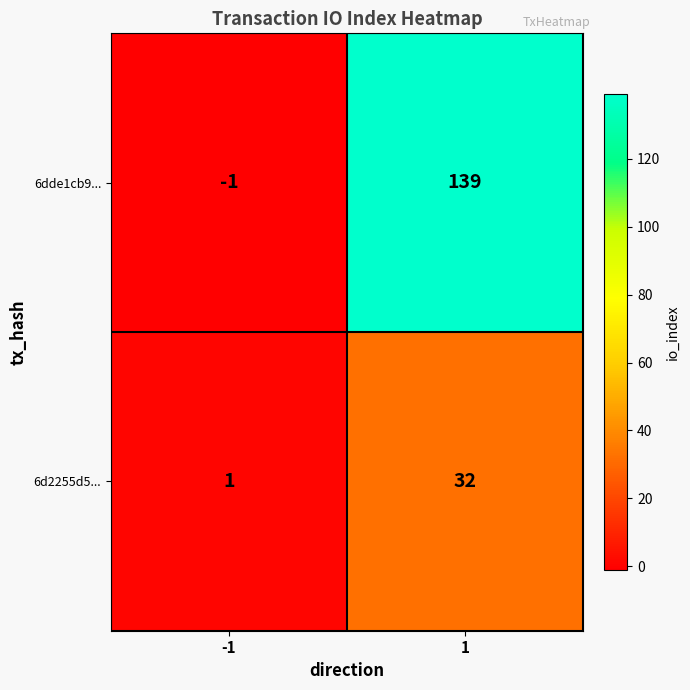

Which category has the lowest value across all series?

-1